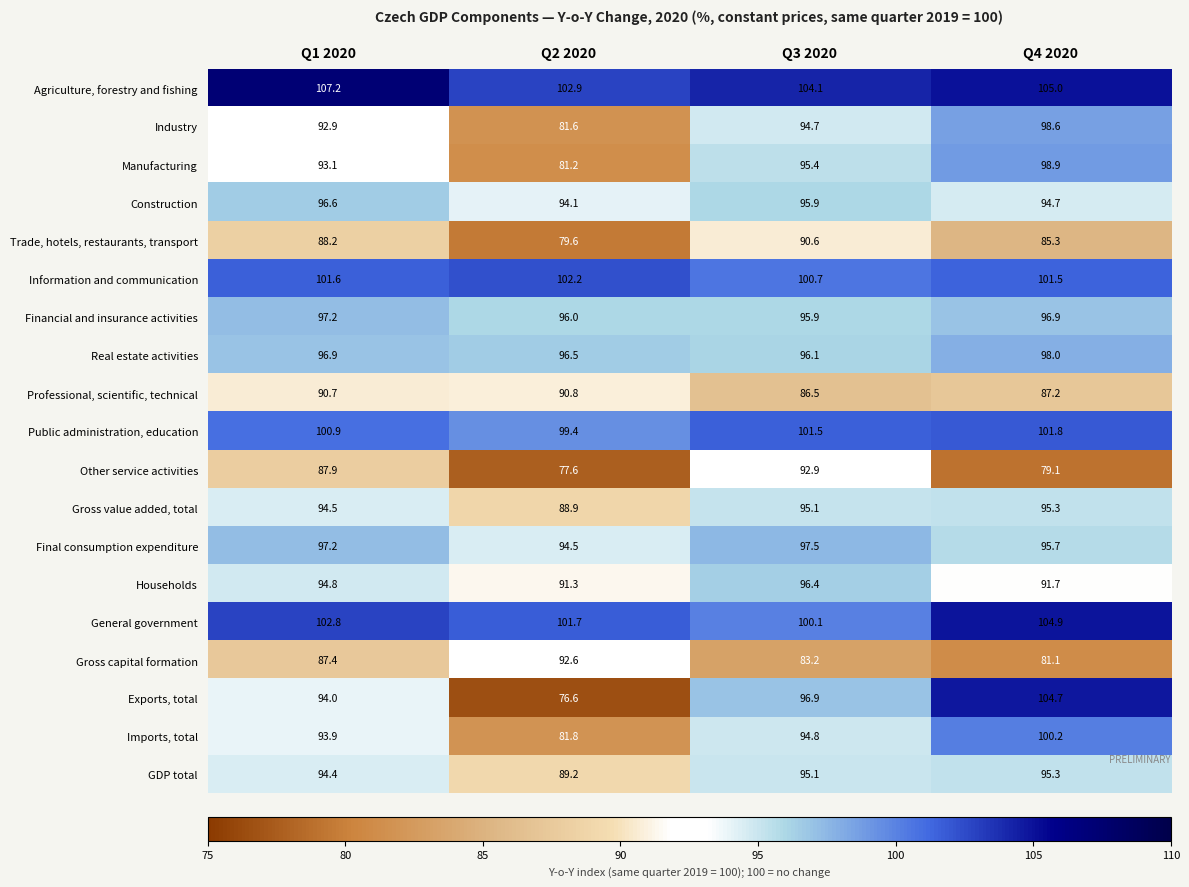

What is the difference between the General government values at Q1 2020 and Q4 2020?

2.1